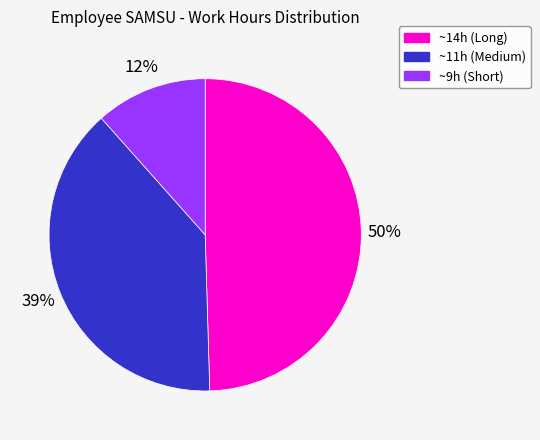

To the nearest percent, what is the average slice percentage?

33%